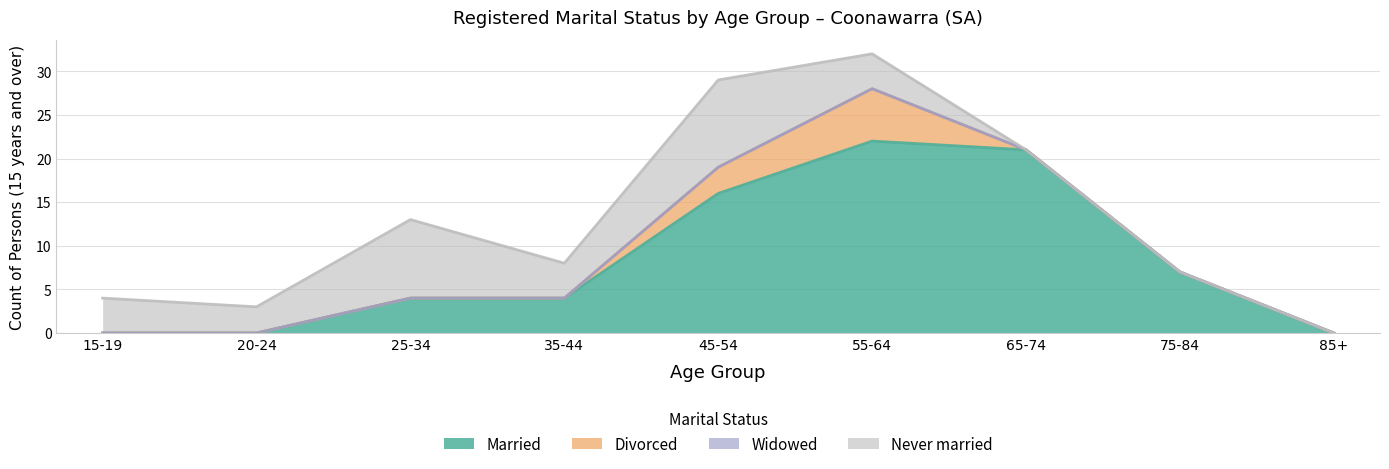

Where is Never married nearest to the value 5?

15-19